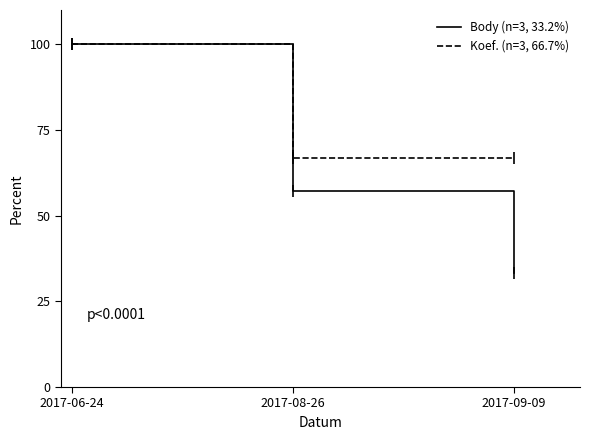

Read the Koef. (n=3, 66.7%) value at 2017-09-09.

66.7